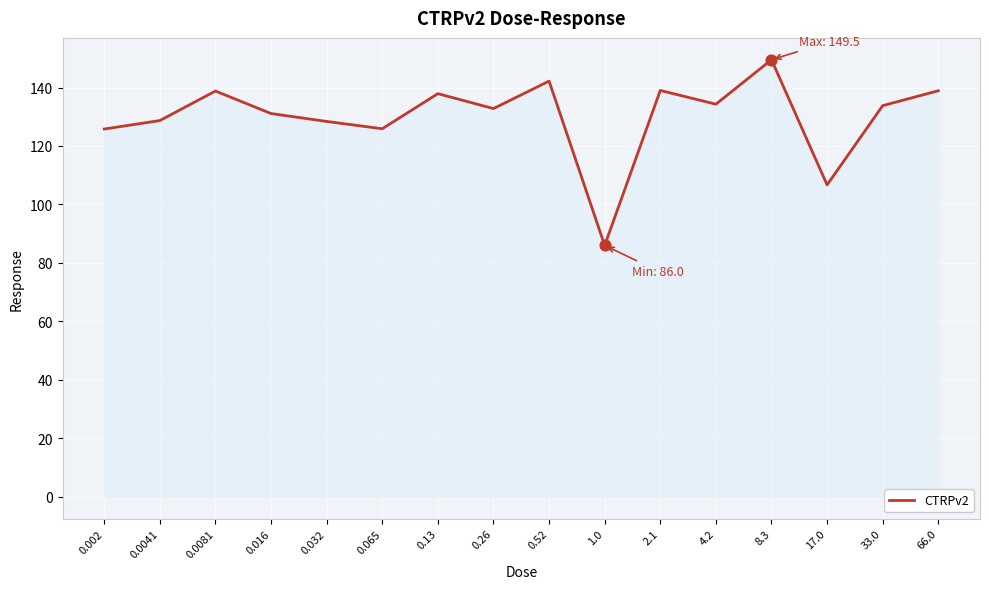

Which has a higher value, 0.002 or 1.0?

0.002